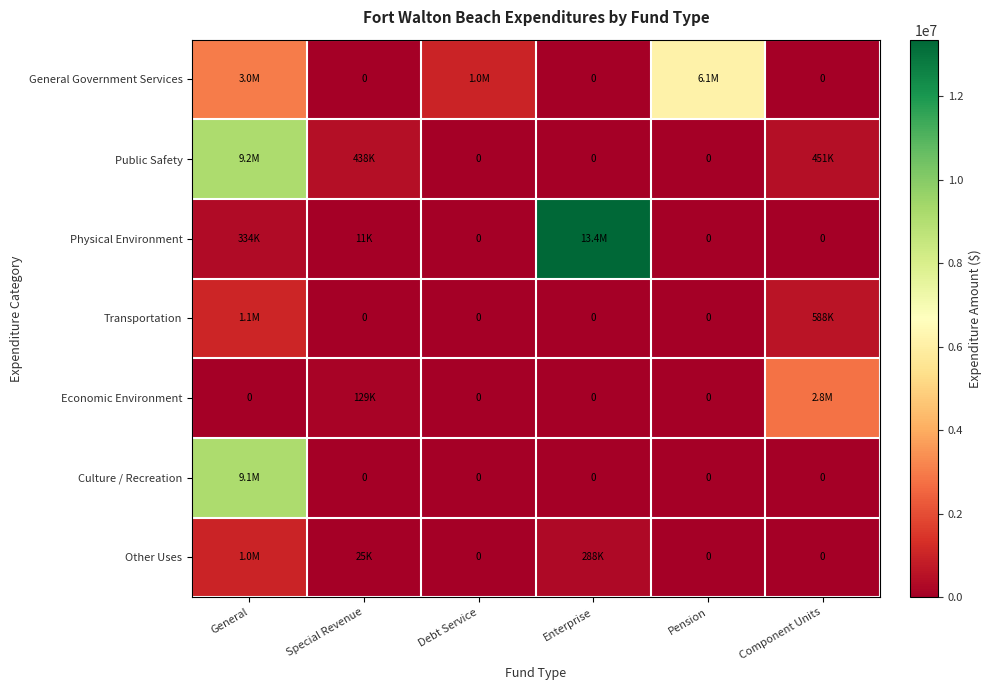

Which has a higher value, Component Units or Special Revenue?

Component Units